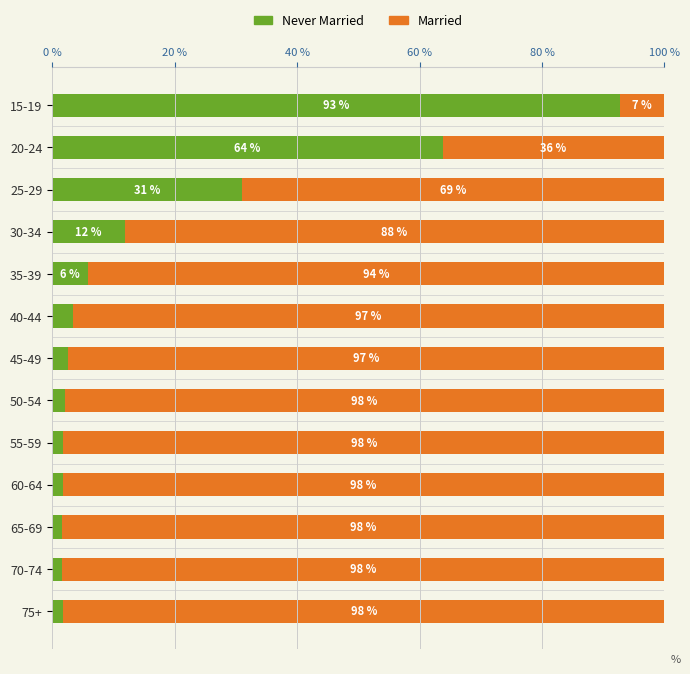

Count the number of categories in the chart.

13